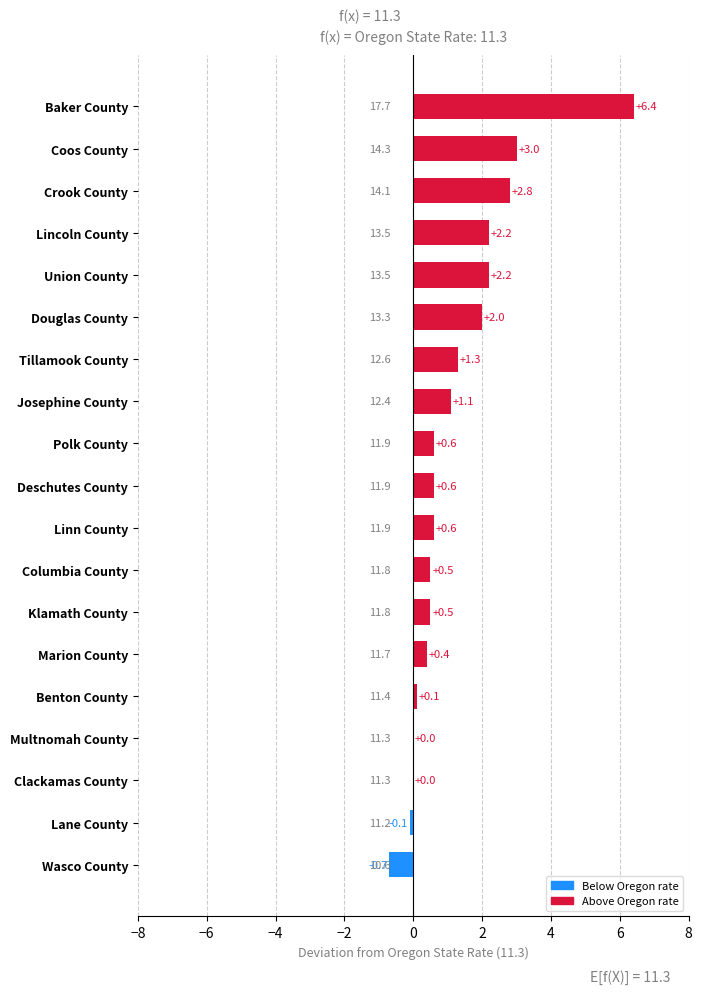

Are the bars grouped side by side (vs. stacked)?

No